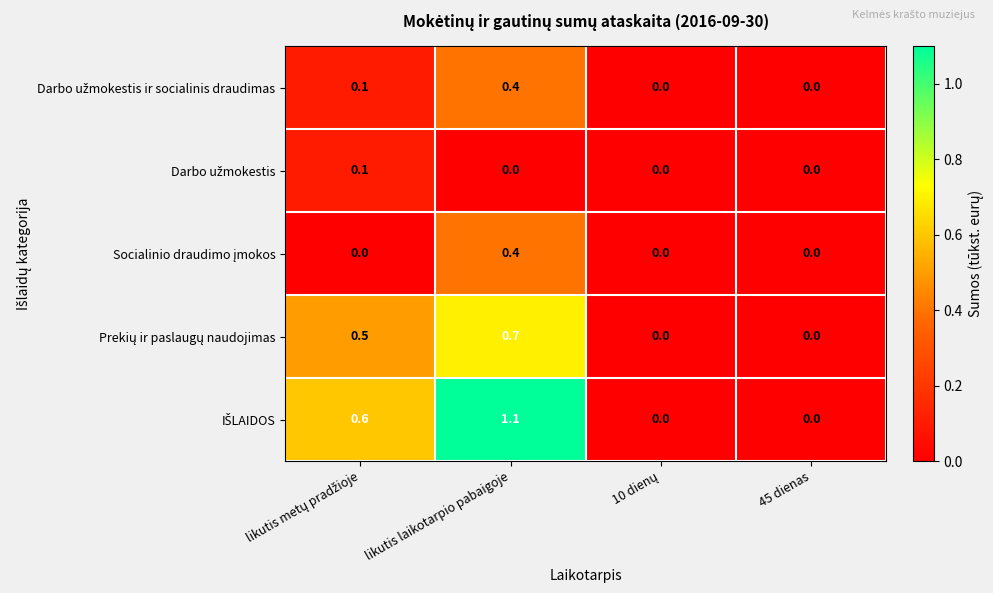

What is the difference between the highest and lowest values at likutis laikotarpio pabaigoje?

1.1